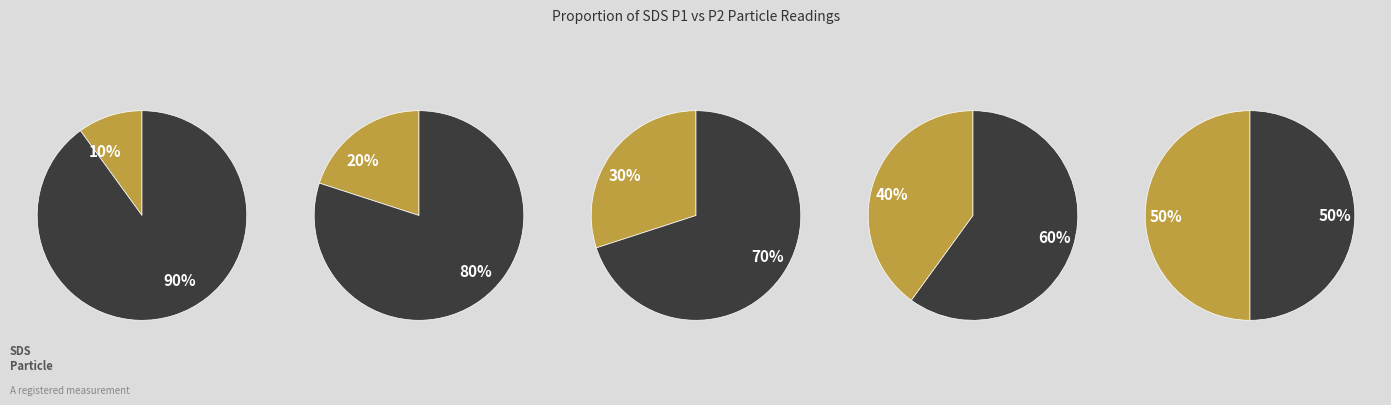

How many segments does this pie chart have?

10